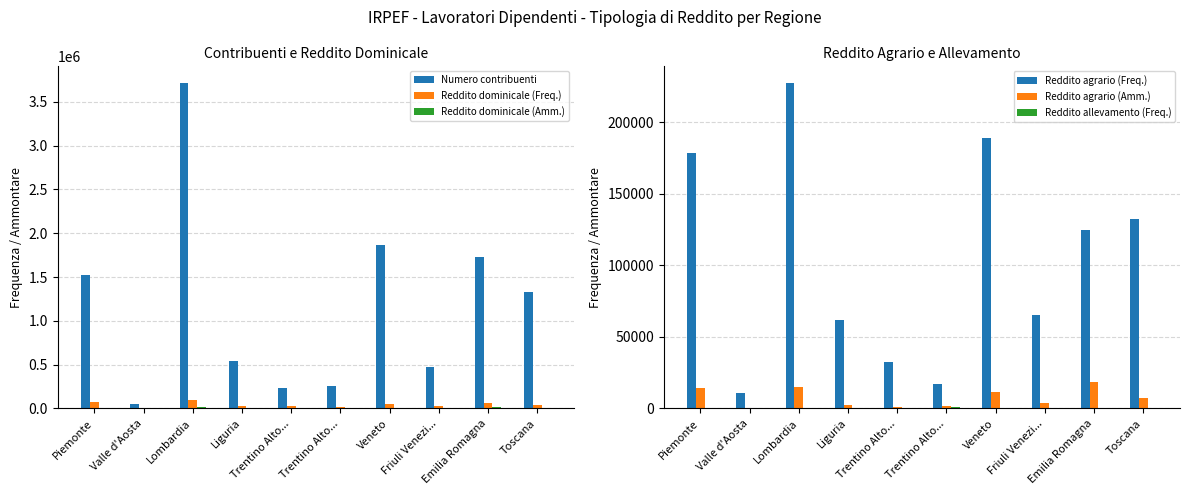

What is the approximate value of Reddito allevamento (Freq.) at Valle d'Aosta?

20